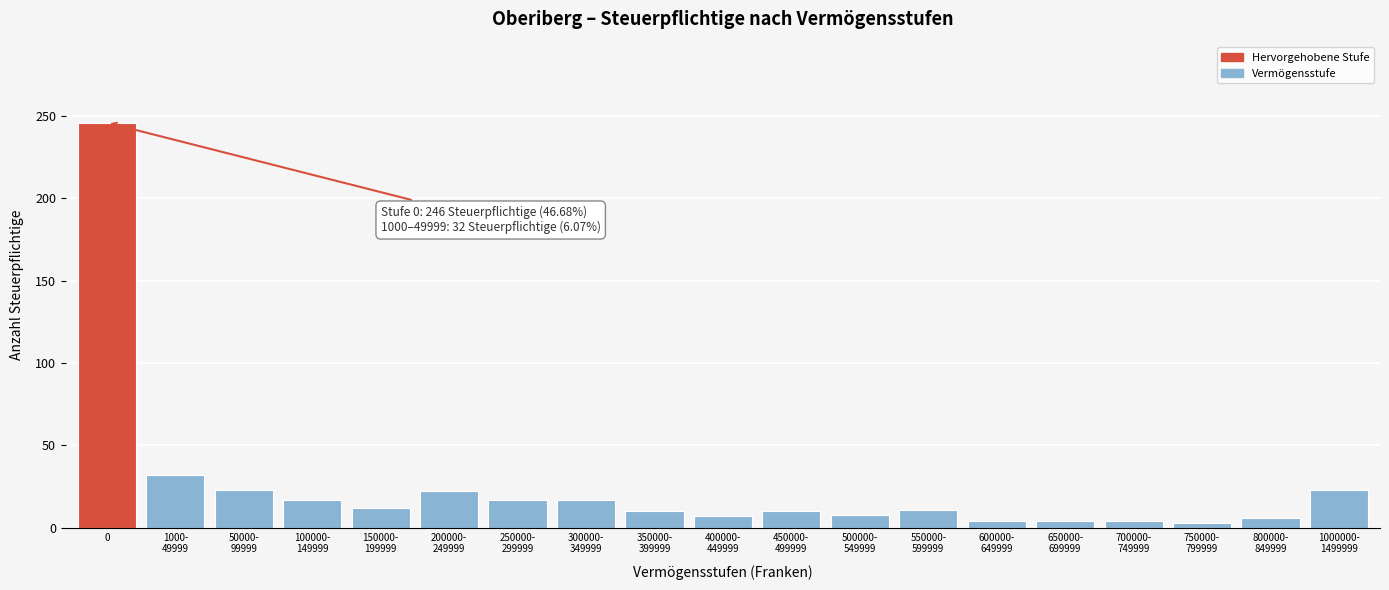

What is the greatest value displayed?

246